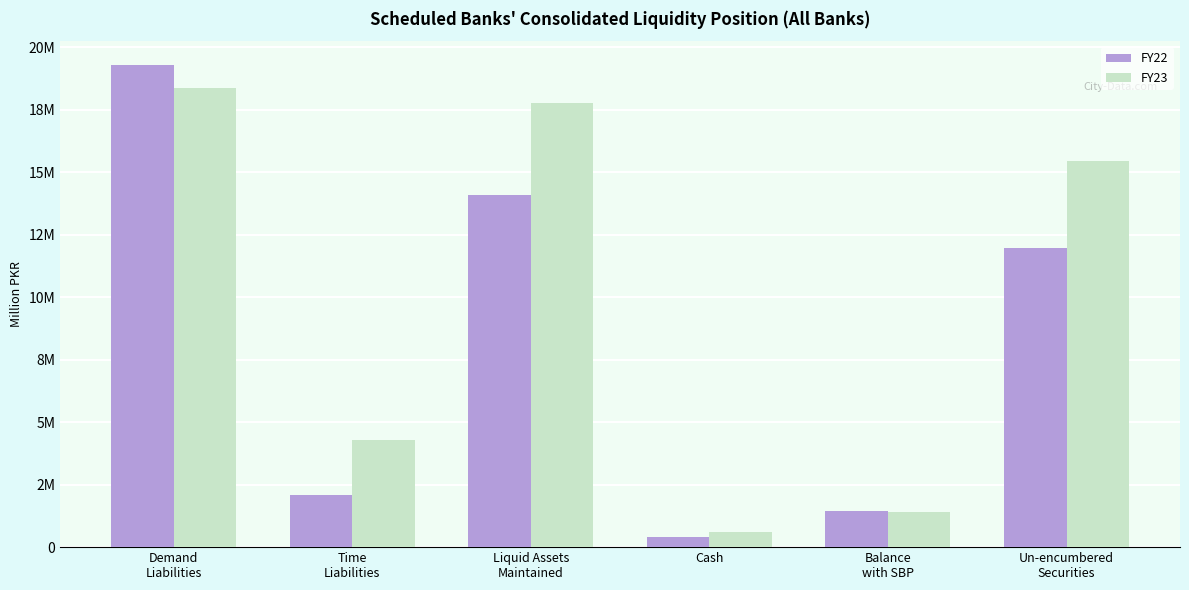

Rank the series at Time
Liabilities from lowest to highest value.

FY22, FY23